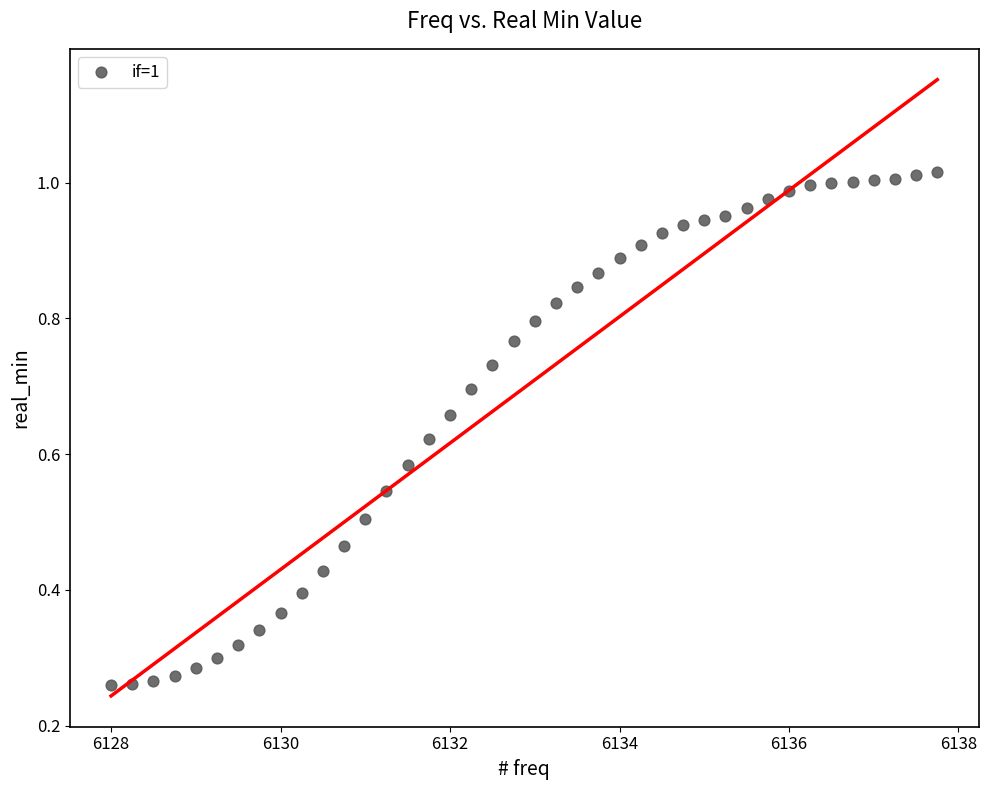

What is the range of X values (max minus min)?

9.8